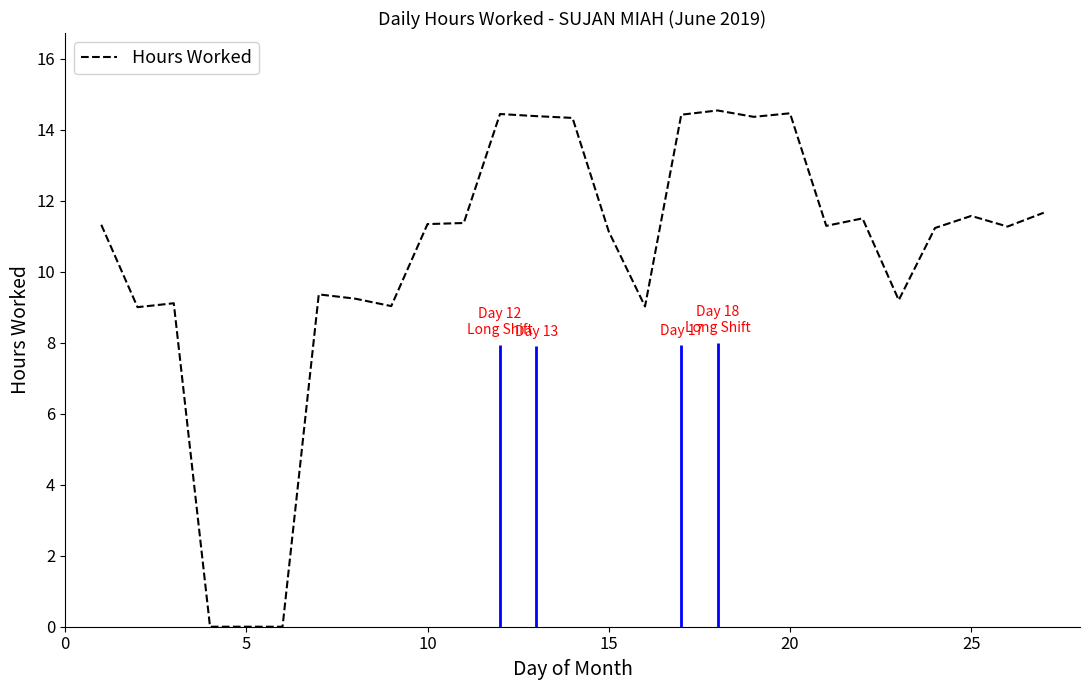

How many points are lower than both their immediate neighbors (excluding endpoints)?

7